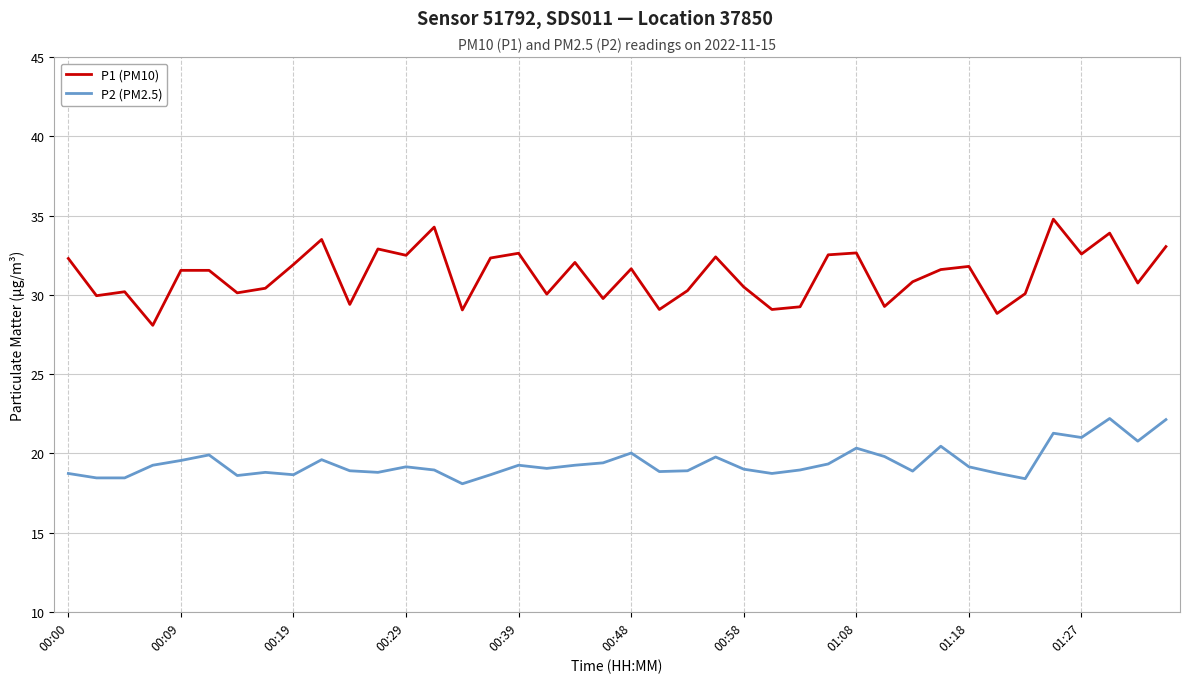

Rank the series by their average value, from highest to lowest.

P1 (PM10), P2 (PM2.5)